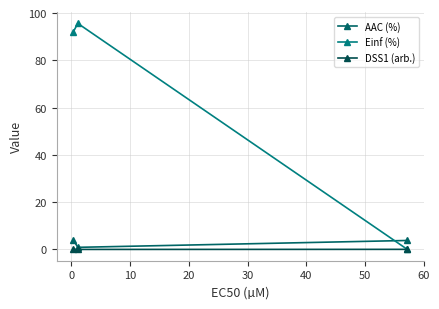

How many values in the Einf (%) series are below 92?

1